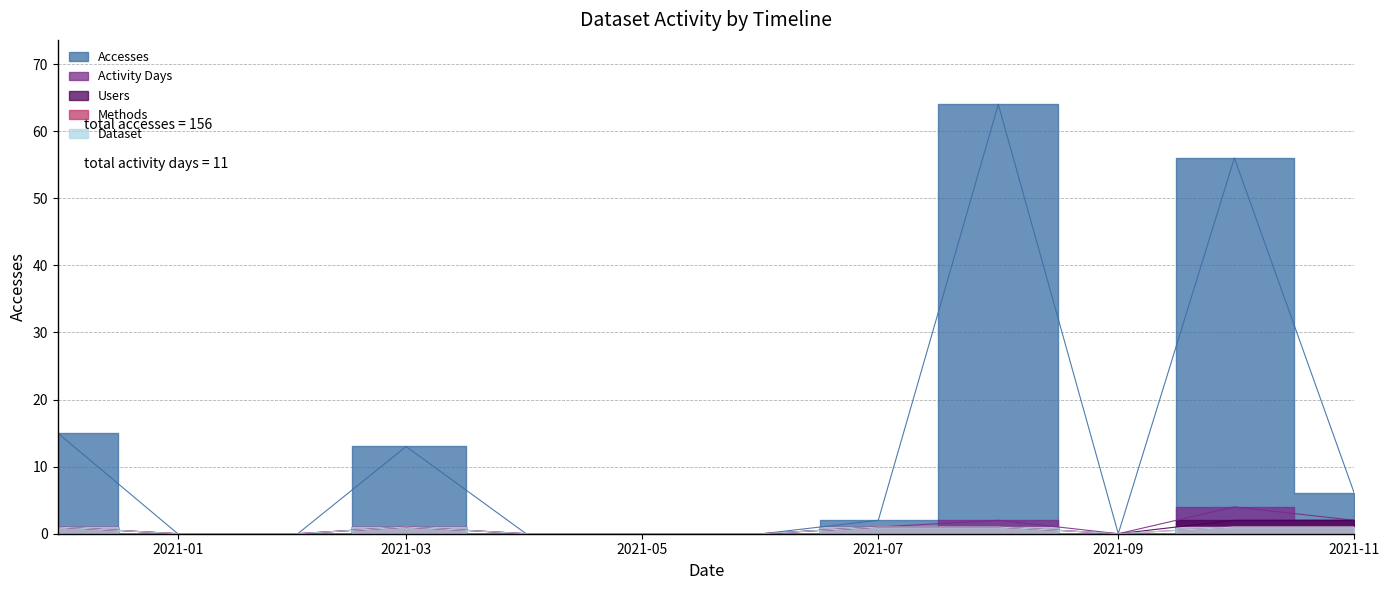

At which label is Activity Days closest to 2?

2021-08-01